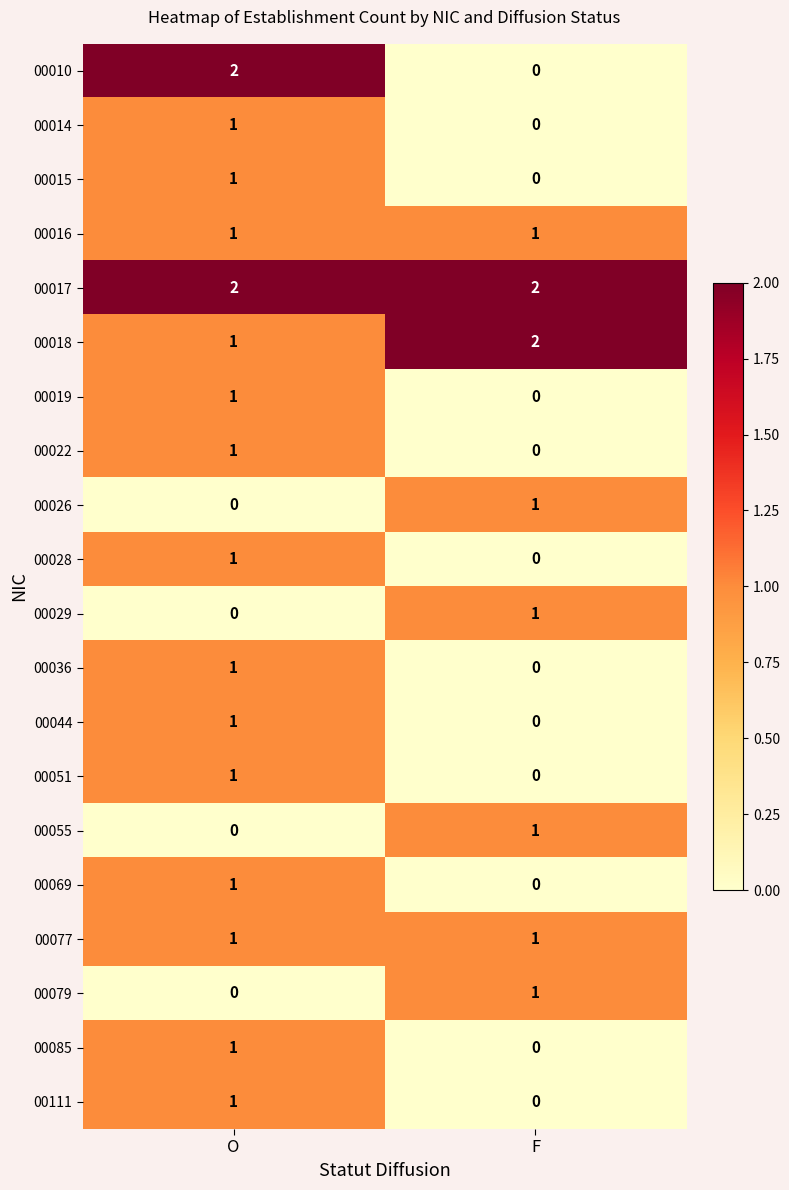

At which label is 00022 closest to 0?

F